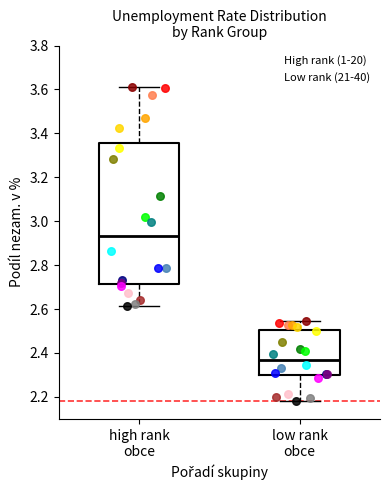

Comparing the boxes themselves (not the whiskers), which one is the tallest?

high rank obce